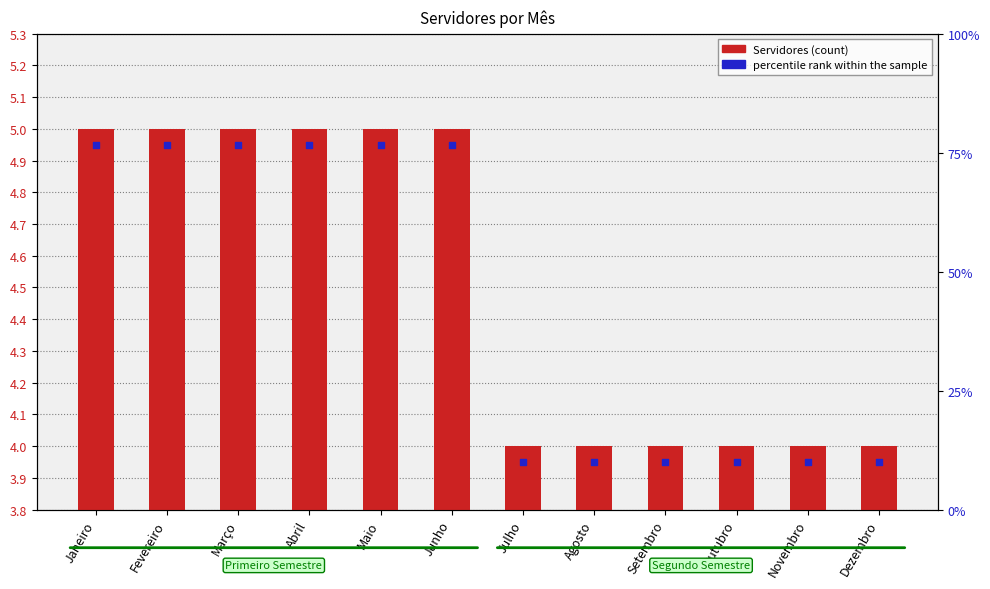

Which series has the largest total across all categories?

Servidores (count)